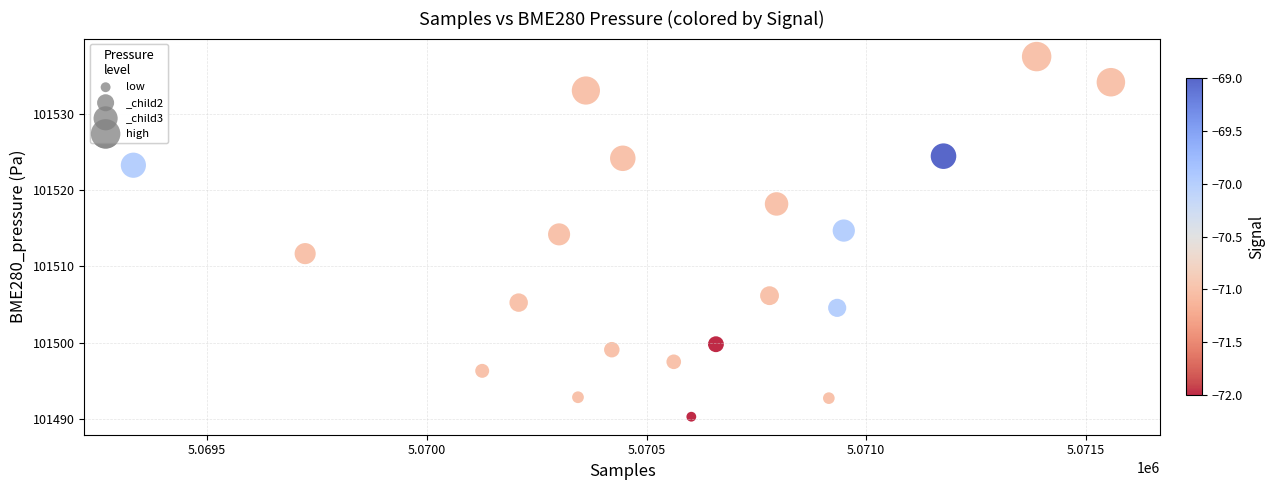

What is the range of Y values (max minus min)?

47.3